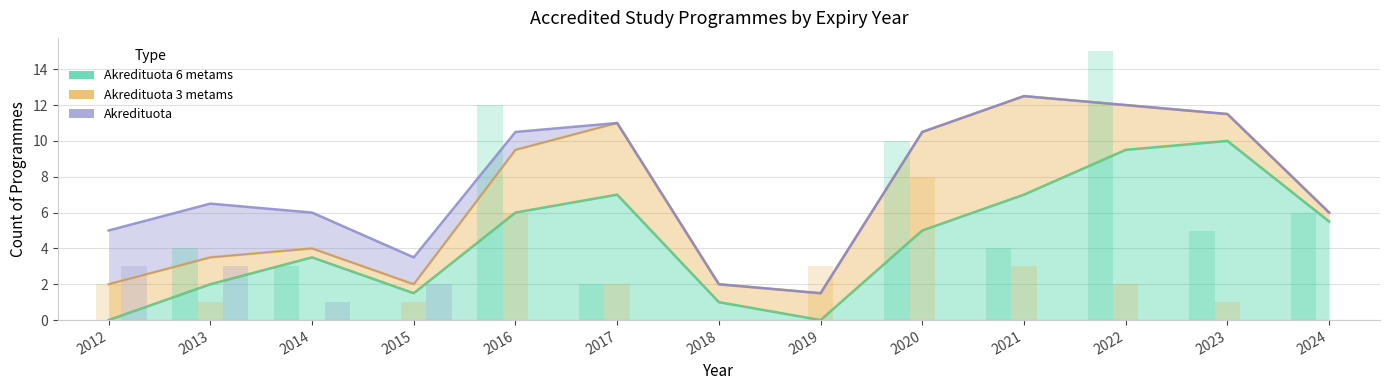

Reading right to left, what are all the values shown in this chart?

Akredituota 6 metams: 2024=5.5	2023=10.0	2022=9.5	2021=7.0	2020=5.0	2019=0.0	2018=1.0	2017=7.0	2016=6.0	2015=1.5	2014=3.5	2013=2.0	2012=0.0
Akredituota 3 metams: 2024=6.0	2023=11.5	2022=12.0	2021=12.5	2020=10.5	2019=1.5	2018=2.0	2017=11.0	2016=9.5	2015=2.0	2014=4.0	2013=3.5	2012=2.0
Akredituota: 2024=6.0	2023=11.5	2022=12.0	2021=12.5	2020=10.5	2019=1.5	2018=2.0	2017=11.0	2016=10.5	2015=3.5	2014=6.0	2013=6.5	2012=5.0